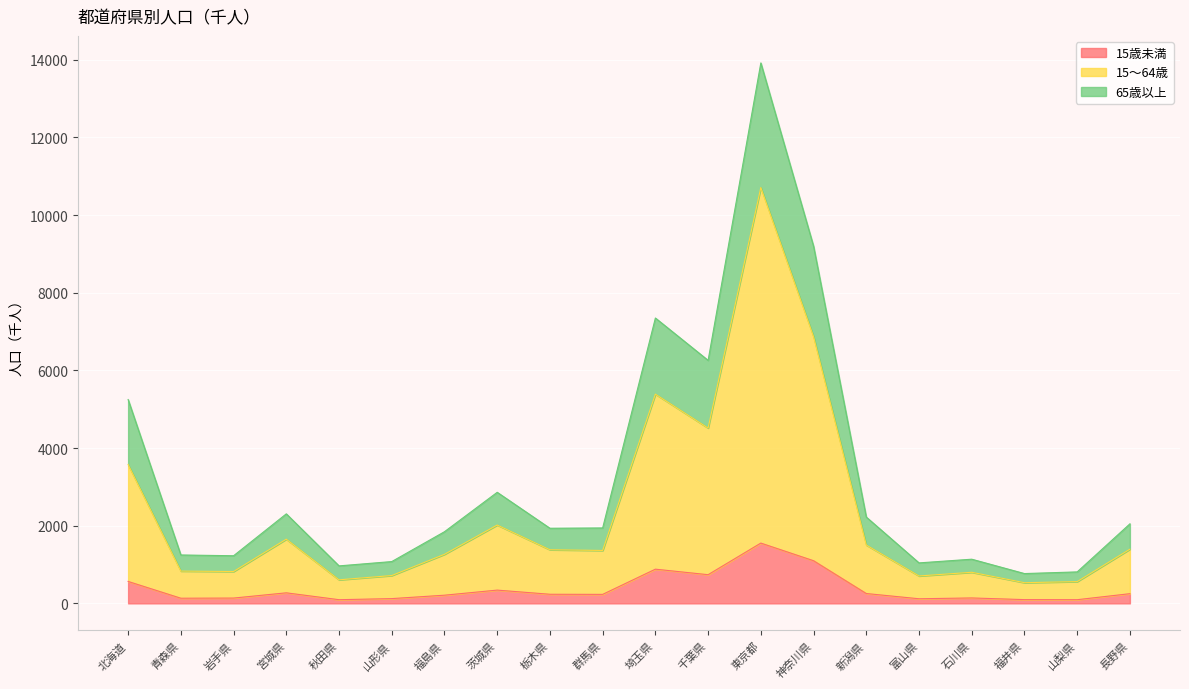

What is the sum of the 15歳未満 values at 北海道 and 新潟県?

819